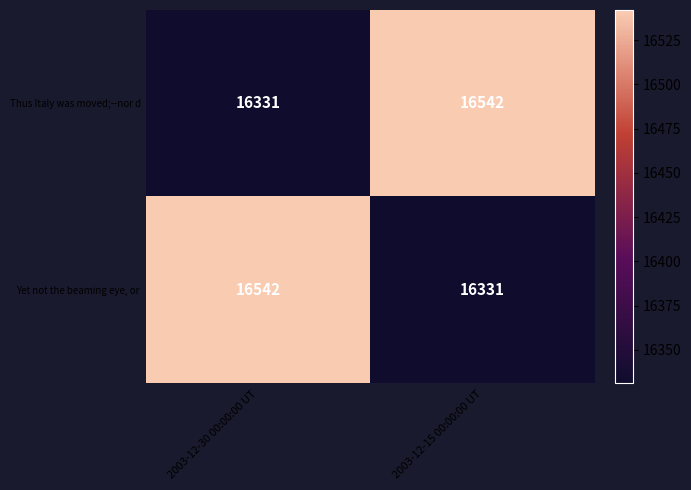

At which label does Thus Italy was moved;--nor d reach its peak?

2003-12-15 00:00:00 UT